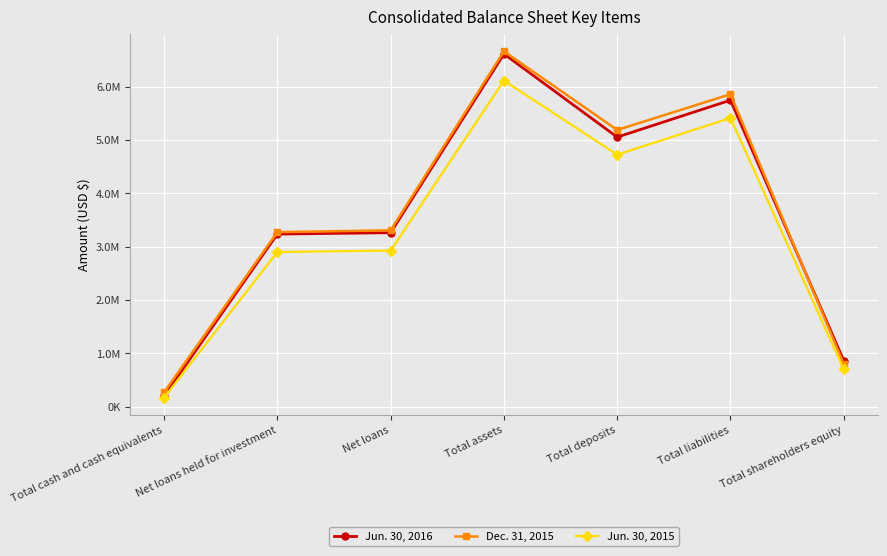

At which label does Jun. 30, 2016 reach its minimum?

Total cash and cash equivalents